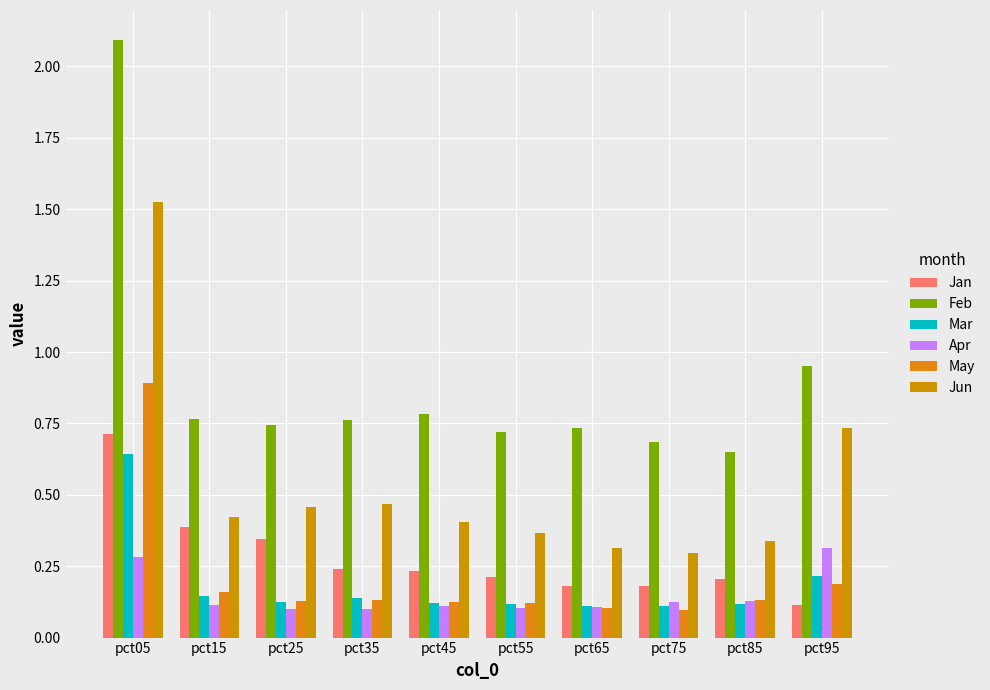

Reading right to left, list all the values displayed in this chart.

Jan: pct95=0.1	pct85=0.2	pct75=0.2	pct65=0.2	pct55=0.2	pct45=0.2	pct35=0.2	pct25=0.3	pct15=0.4	pct05=0.7
Feb: pct95=0.9	pct85=0.6	pct75=0.7	pct65=0.7	pct55=0.7	pct45=0.8	pct35=0.8	pct25=0.7	pct15=0.8	pct05=2.1
Mar: pct95=0.2	pct85=0.1	pct75=0.1	pct65=0.1	pct55=0.1	pct45=0.1	pct35=0.1	pct25=0.1	pct15=0.1	pct05=0.6
Apr: pct95=0.3	pct85=0.1	pct75=0.1	pct65=0.1	pct55=0.1	pct45=0.1	pct35=0.1	pct25=0.1	pct15=0.1	pct05=0.3
May: pct95=0.2	pct85=0.1	pct75=0.1	pct65=0.1	pct55=0.1	pct45=0.1	pct35=0.1	pct25=0.1	pct15=0.2	pct05=0.9
Jun: pct95=0.7	pct85=0.3	pct75=0.3	pct65=0.3	pct55=0.4	pct45=0.4	pct35=0.5	pct25=0.5	pct15=0.4	pct05=1.5